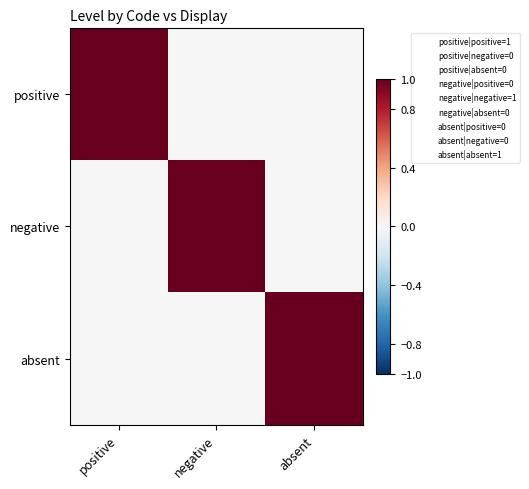

What is the difference between the highest and lowest values at negative?

1